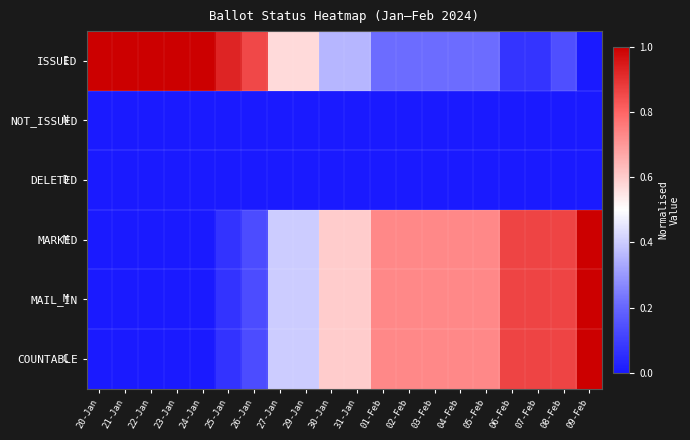

Reading left to right, list all the values displayed in this chart.

ISSUED: 20-Jan=1.0	21-Jan=1.0	22-Jan=1.0	23-Jan=1.0	24-Jan=1.0	25-Jan=0.9	26-Jan=0.9	27-Jan=0.6	29-Jan=0.6	30-Jan=0.4	31-Jan=0.4	01-Feb=0.2	02-Feb=0.2	03-Feb=0.2	04-Feb=0.2	05-Feb=0.2	06-Feb=0.1	07-Feb=0.1	08-Feb=0.1	09-Feb=0.0
NOT_ISSUED: 20-Jan=0.0	21-Jan=0.0	22-Jan=0.0	23-Jan=0.0	24-Jan=0.0	25-Jan=0.0	26-Jan=0.0	27-Jan=0.0	29-Jan=0.0	30-Jan=0.0	31-Jan=0.0	01-Feb=0.0	02-Feb=0.0	03-Feb=0.0	04-Feb=0.0	05-Feb=0.0	06-Feb=0.0	07-Feb=0.0	08-Feb=0.0	09-Feb=0.0
DELETED: 20-Jan=0.0	21-Jan=0.0	22-Jan=0.0	23-Jan=0.0	24-Jan=0.0	25-Jan=0.0	26-Jan=0.0	27-Jan=0.0	29-Jan=0.0	30-Jan=0.0	31-Jan=0.0	01-Feb=0.0	02-Feb=0.0	03-Feb=0.0	04-Feb=0.0	05-Feb=0.0	06-Feb=0.0	07-Feb=0.0	08-Feb=0.0	09-Feb=0.0
MARKED: 20-Jan=0.0	21-Jan=0.0	22-Jan=0.0	23-Jan=0.0	24-Jan=0.0	25-Jan=0.1	26-Jan=0.1	27-Jan=0.4	29-Jan=0.4	30-Jan=0.6	31-Jan=0.6	01-Feb=0.7	02-Feb=0.7	03-Feb=0.7	04-Feb=0.7	05-Feb=0.7	06-Feb=0.9	07-Feb=0.9	08-Feb=0.9	09-Feb=1.0
MAIL_IN: 20-Jan=0.0	21-Jan=0.0	22-Jan=0.0	23-Jan=0.0	24-Jan=0.0	25-Jan=0.1	26-Jan=0.1	27-Jan=0.4	29-Jan=0.4	30-Jan=0.6	31-Jan=0.6	01-Feb=0.7	02-Feb=0.7	03-Feb=0.7	04-Feb=0.7	05-Feb=0.7	06-Feb=0.9	07-Feb=0.9	08-Feb=0.9	09-Feb=1.0
COUNTABLE: 20-Jan=0.0	21-Jan=0.0	22-Jan=0.0	23-Jan=0.0	24-Jan=0.0	25-Jan=0.1	26-Jan=0.1	27-Jan=0.4	29-Jan=0.4	30-Jan=0.6	31-Jan=0.6	01-Feb=0.7	02-Feb=0.7	03-Feb=0.7	04-Feb=0.7	05-Feb=0.7	06-Feb=0.9	07-Feb=0.9	08-Feb=0.9	09-Feb=1.0